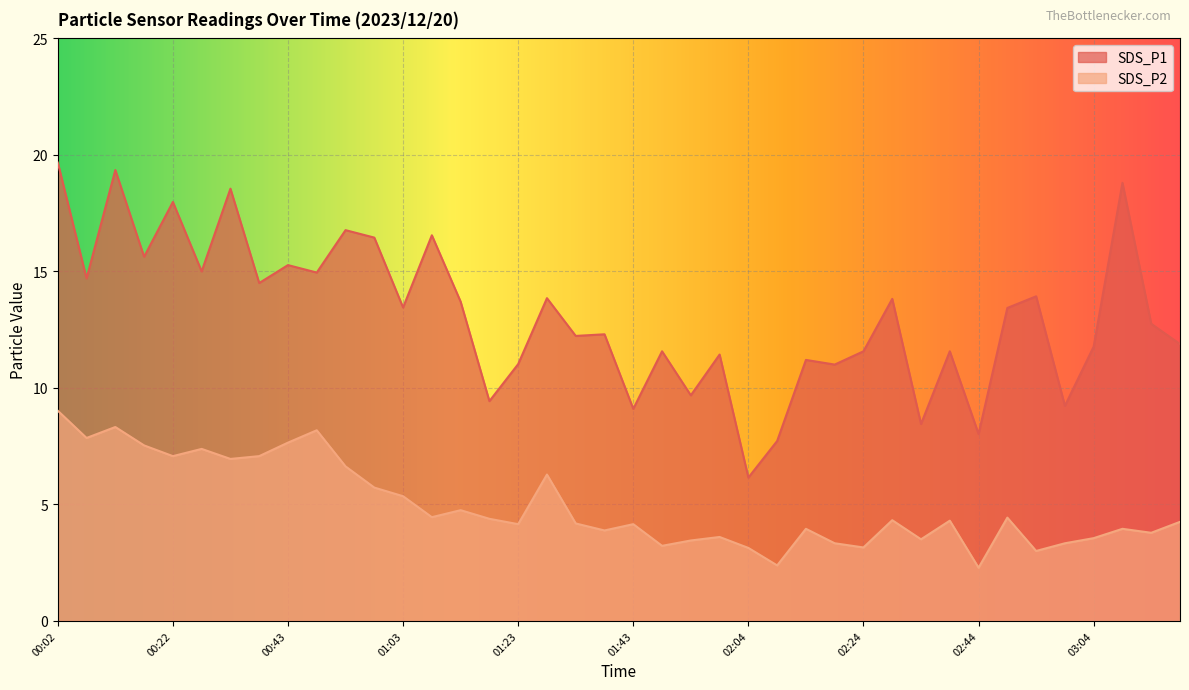

At which category does SDS_P1 reach its first local valley?

00:07